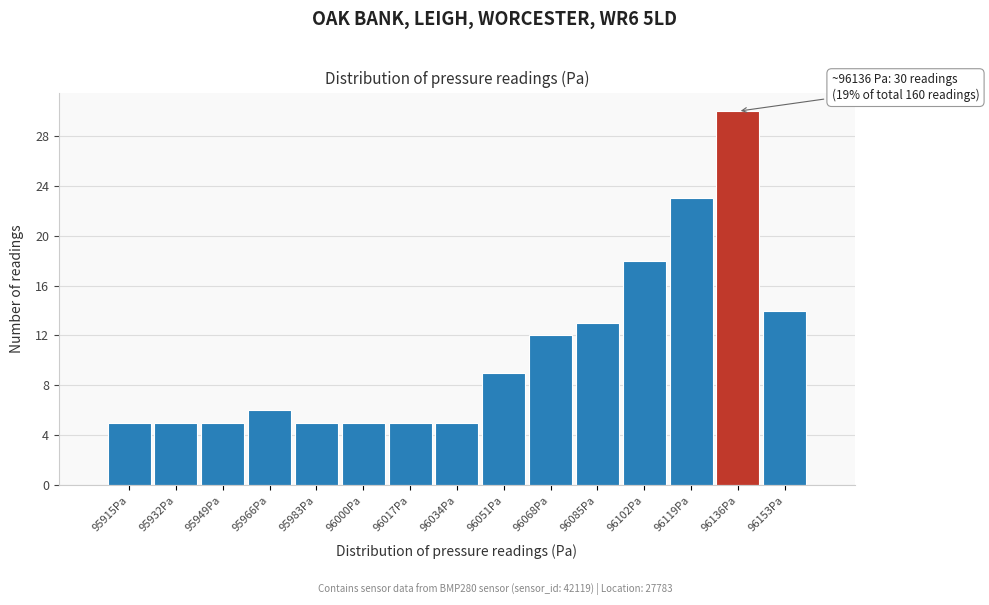

Which range on the x-axis has the tallest bar?

96128 to 96144